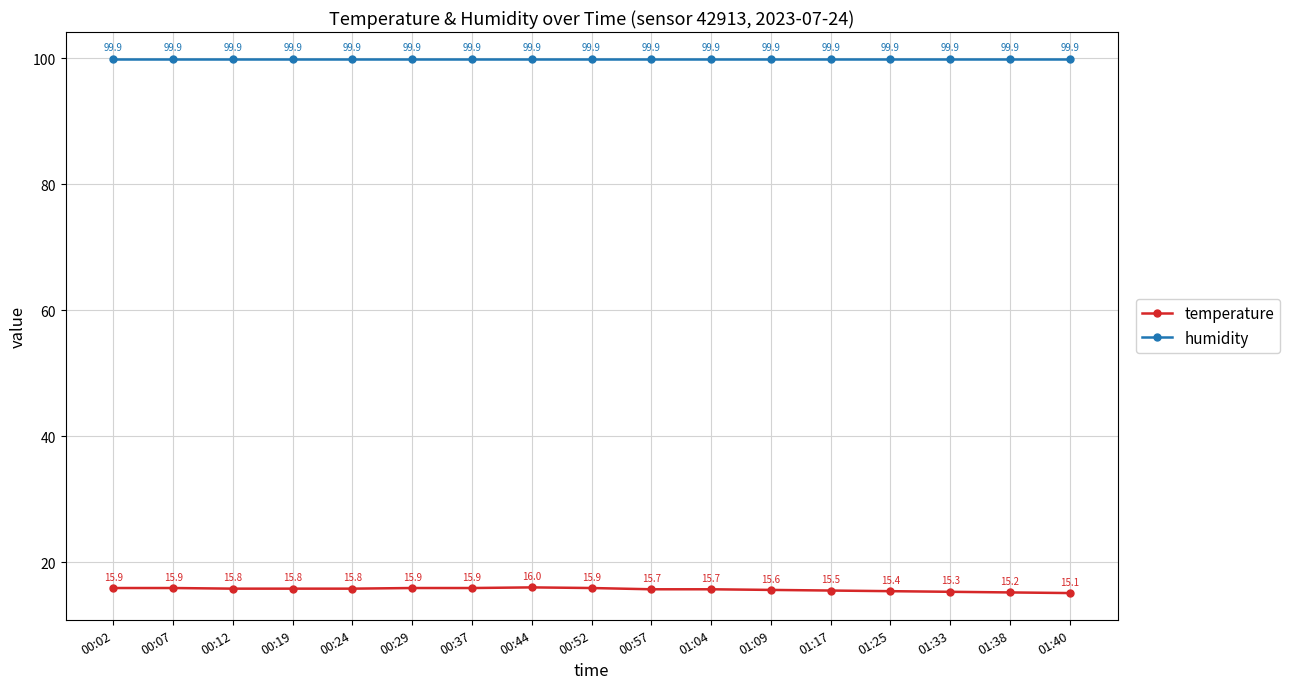

True or false: humidity has more than 0 interior local peaks.

False